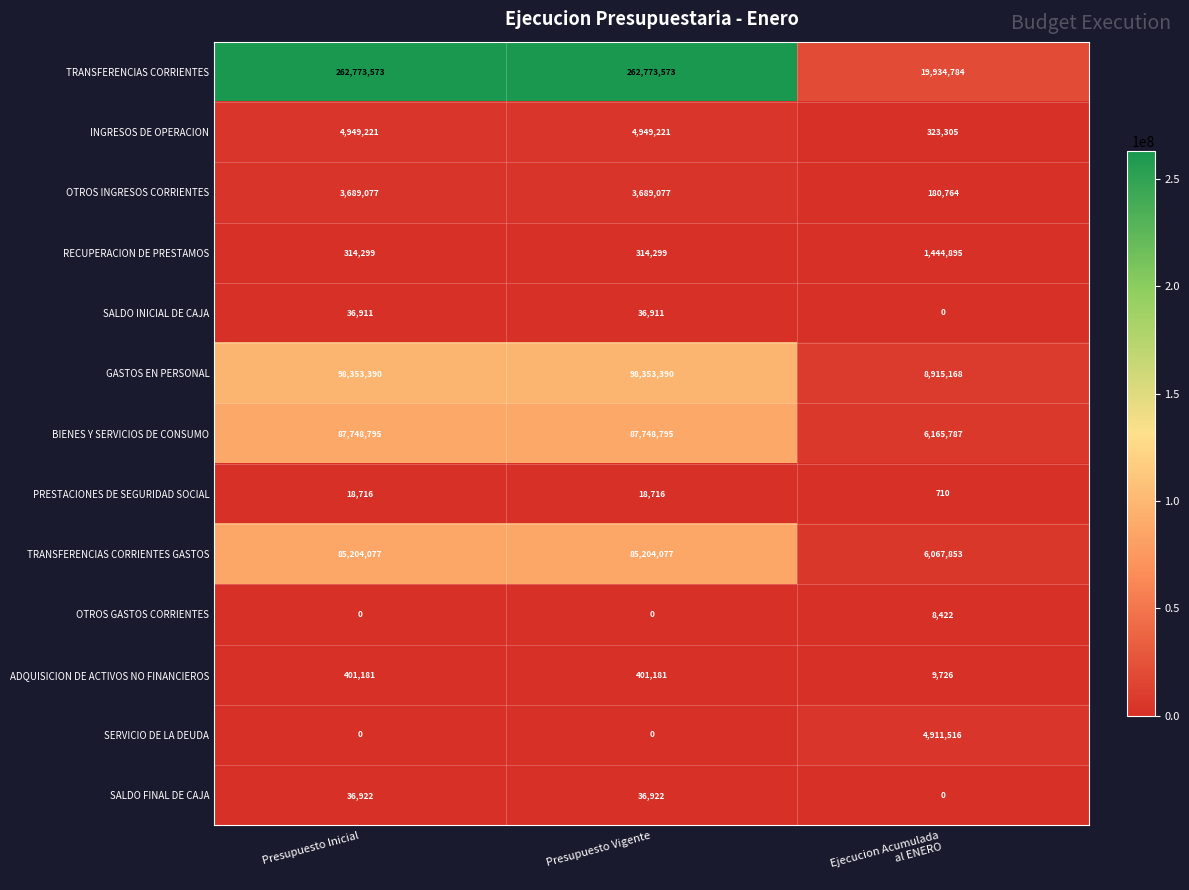

What is the difference between the highest and lowest values at Ejecucion Acumulada
al ENERO?

19934784